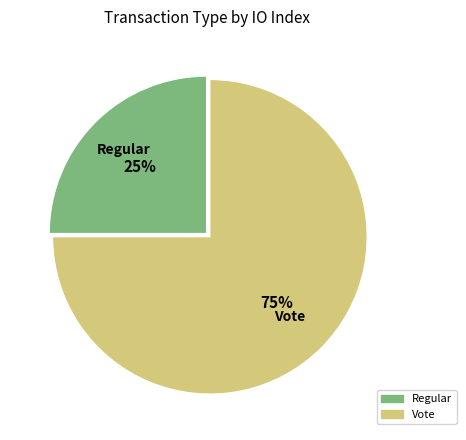

The Vote slice represents 90% of the pie. True or false?

False